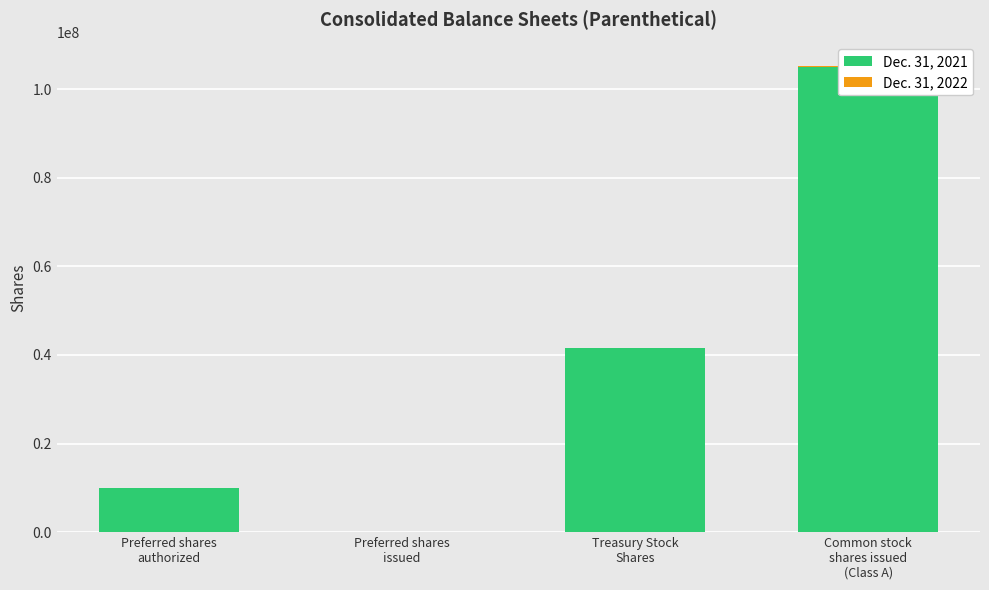

How many values in Dec. 31, 2021 are above zero?

3